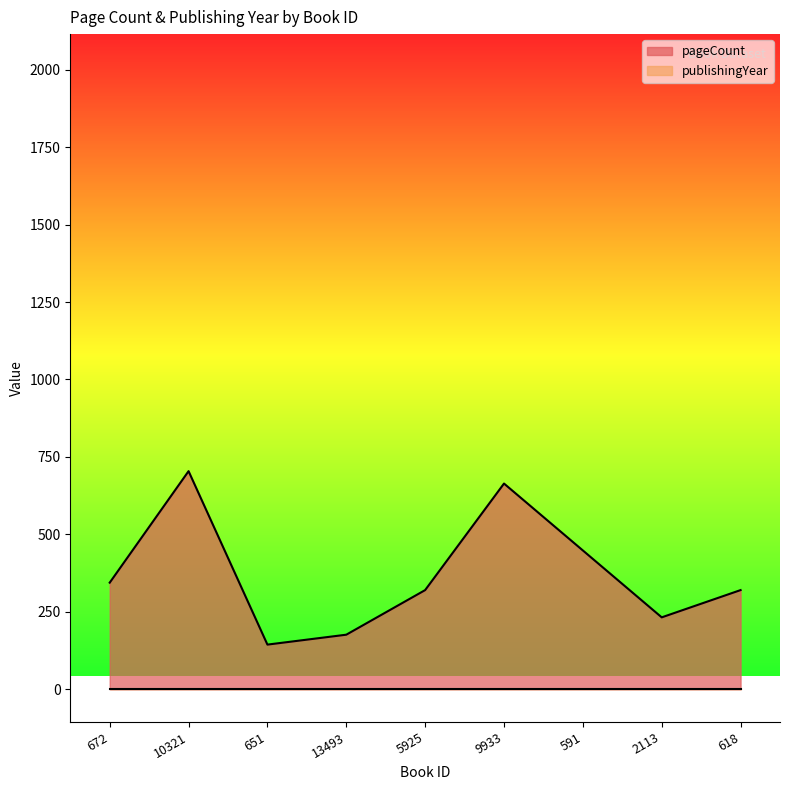

What is the difference between the values at 9933 and 651?

520